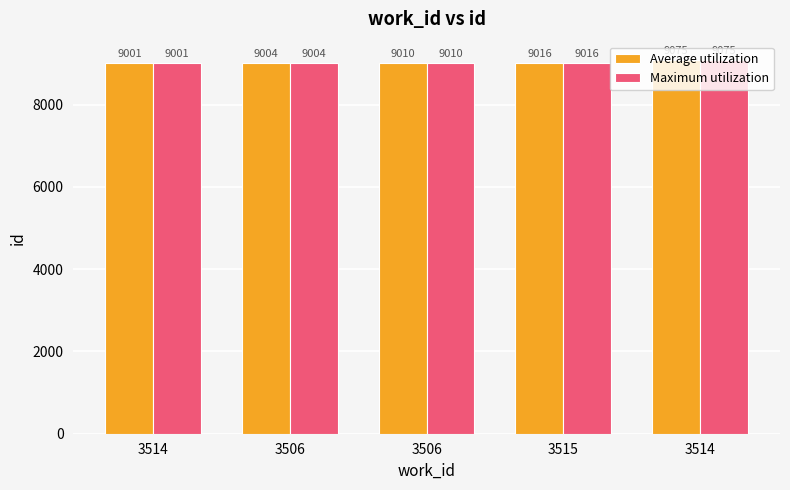

At which category is the sum across all series the highest?

3514